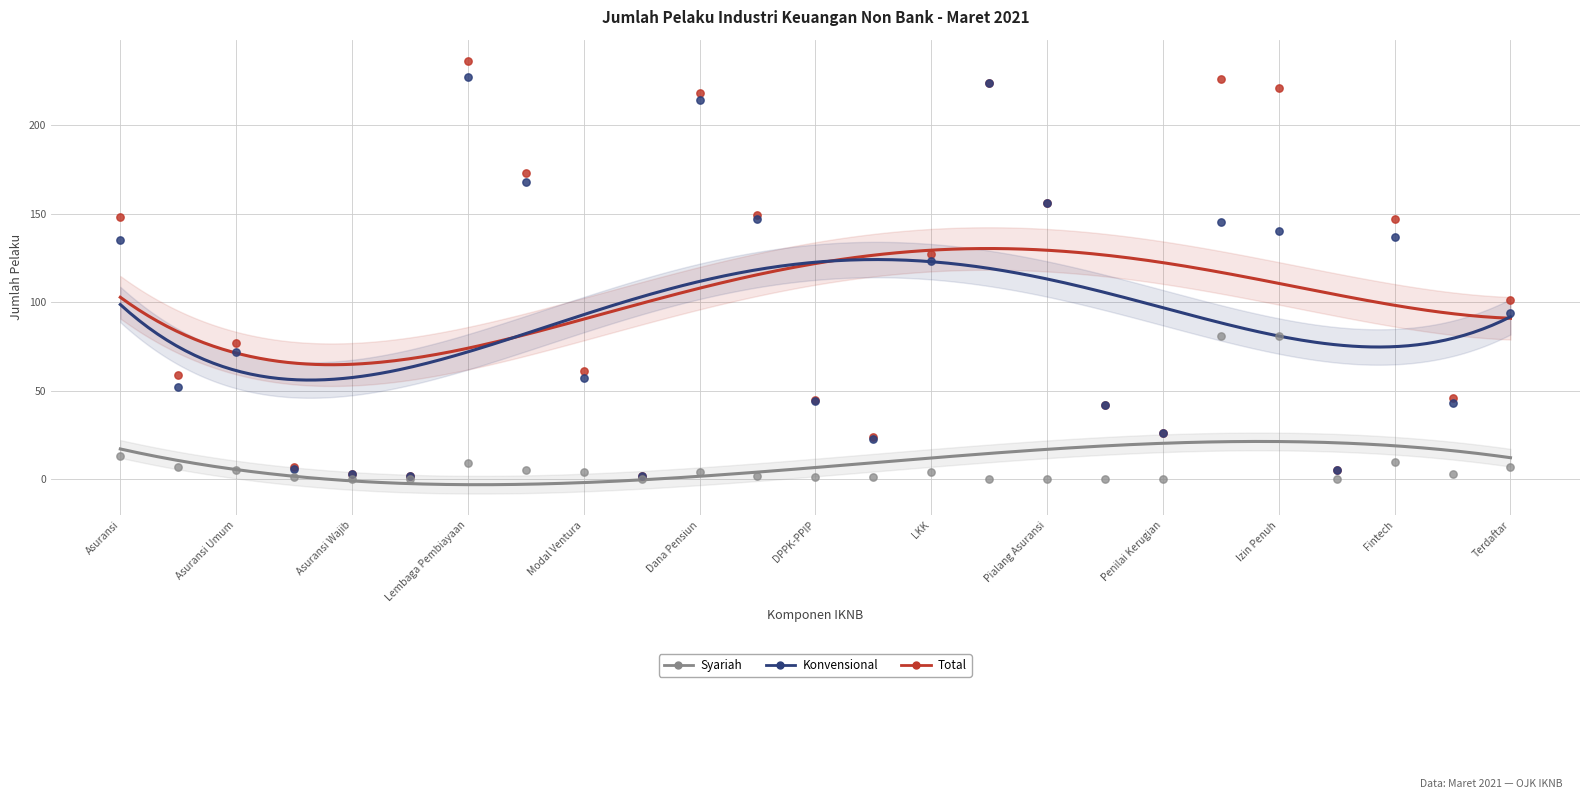

In the Konvensional series, what Y value is closest to 114?

123